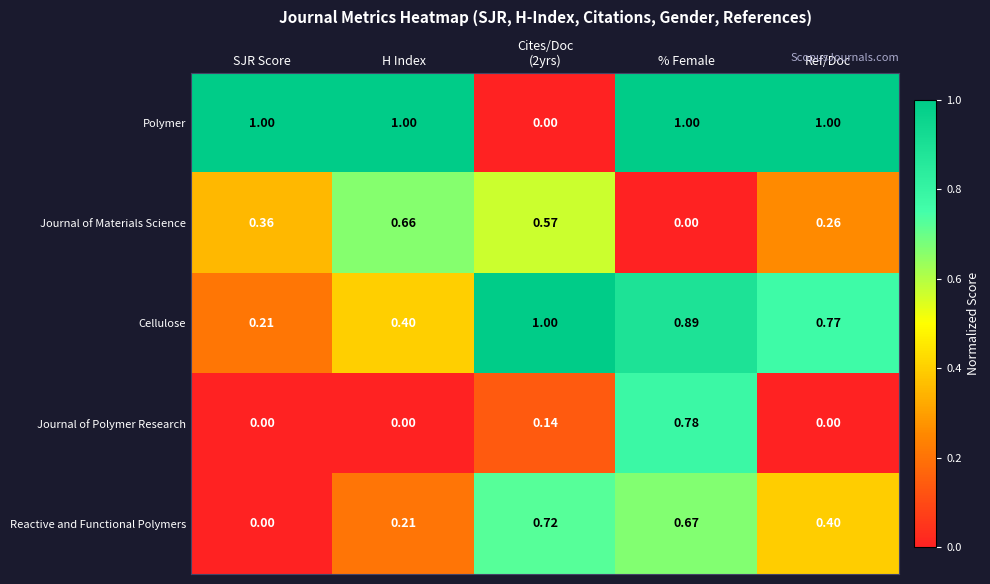

Which series has the largest range (max minus min)?

Polymer